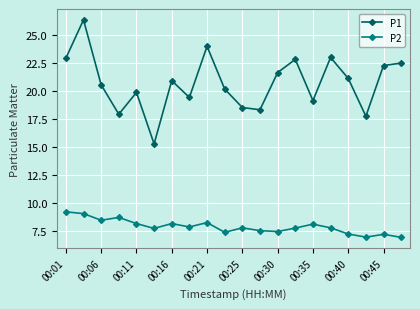

What is the sum of all P1 values?

415.0